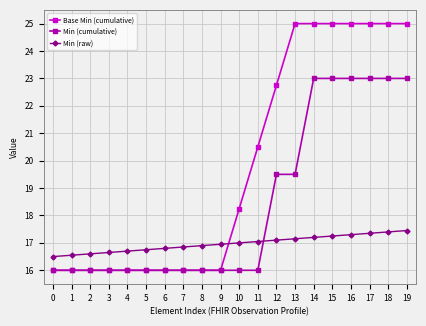

The Min (raw) series shows 17.2 at 14. True or false?

True